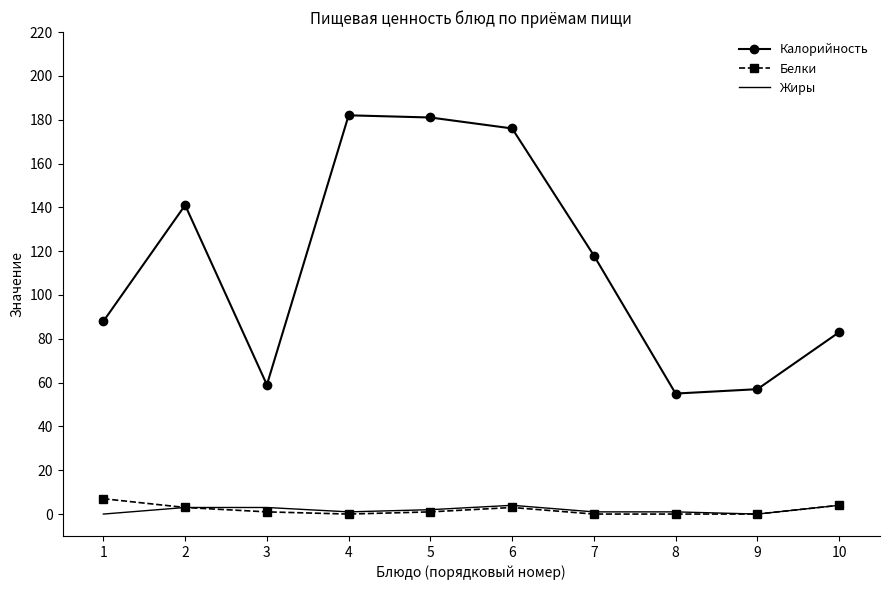

True or false: Калорийность has more than 2 points higher than both neighbors.

False